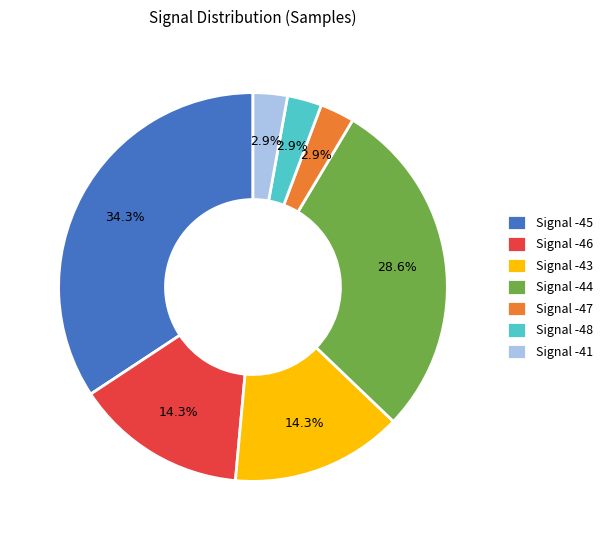

Combined, do Signal -45 and Signal -41 account for over 50%?

No